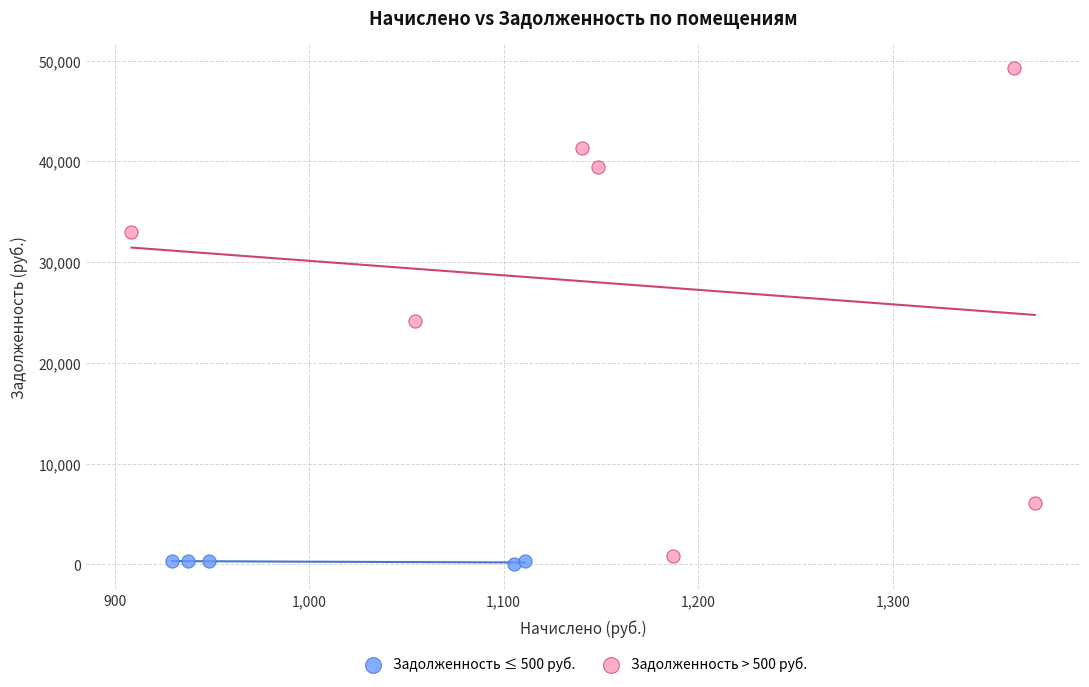

Which series contains the highest Y value?

Задолженность > 500 руб.